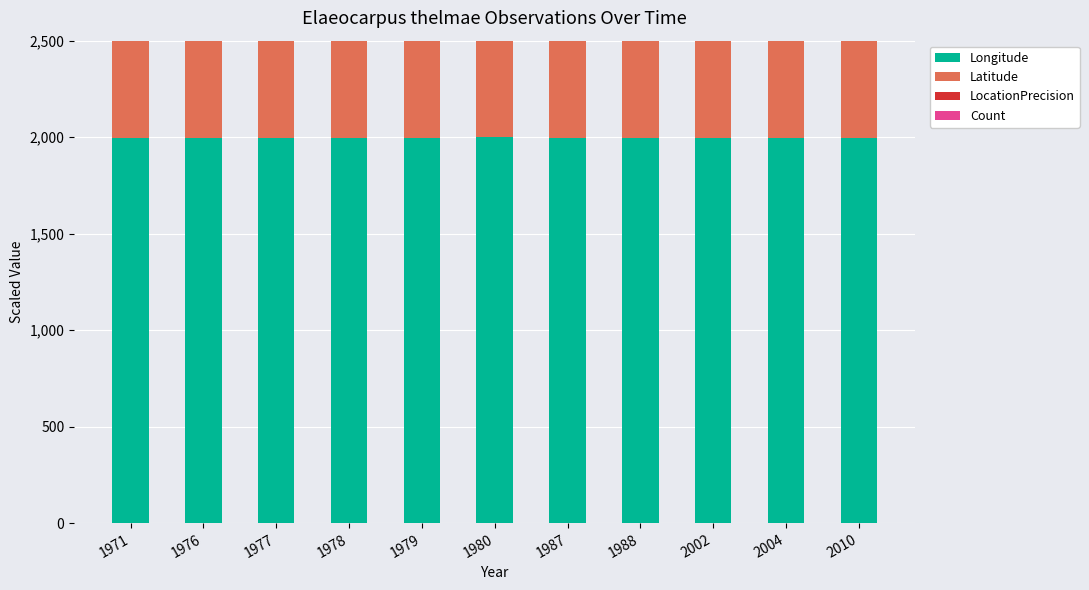

True or false: Latitude has a value of 1382.8 at 1976.

False